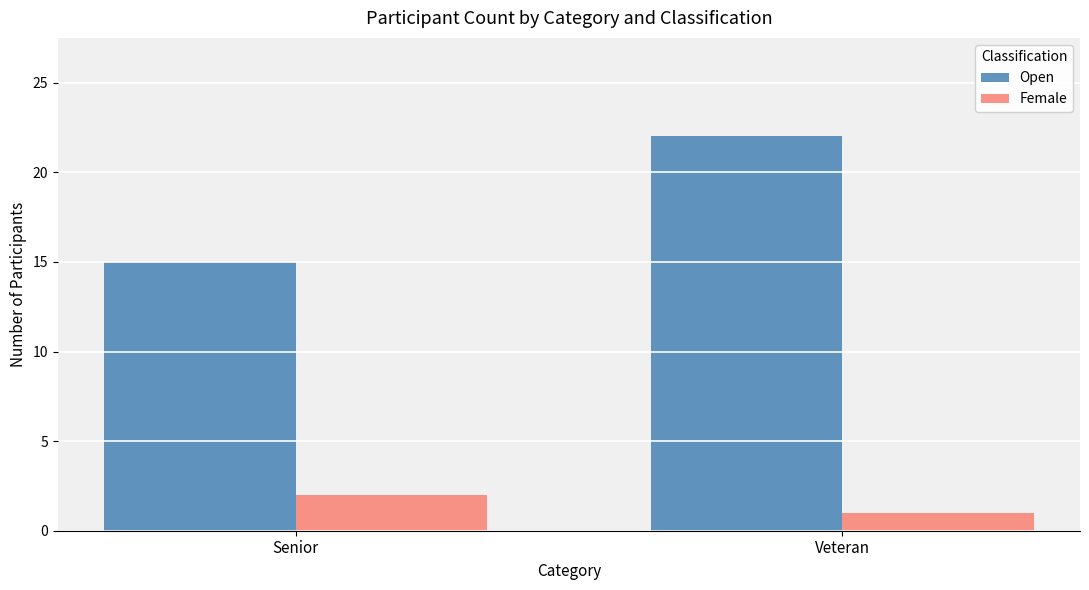

What value does the Female series have at Senior?

2